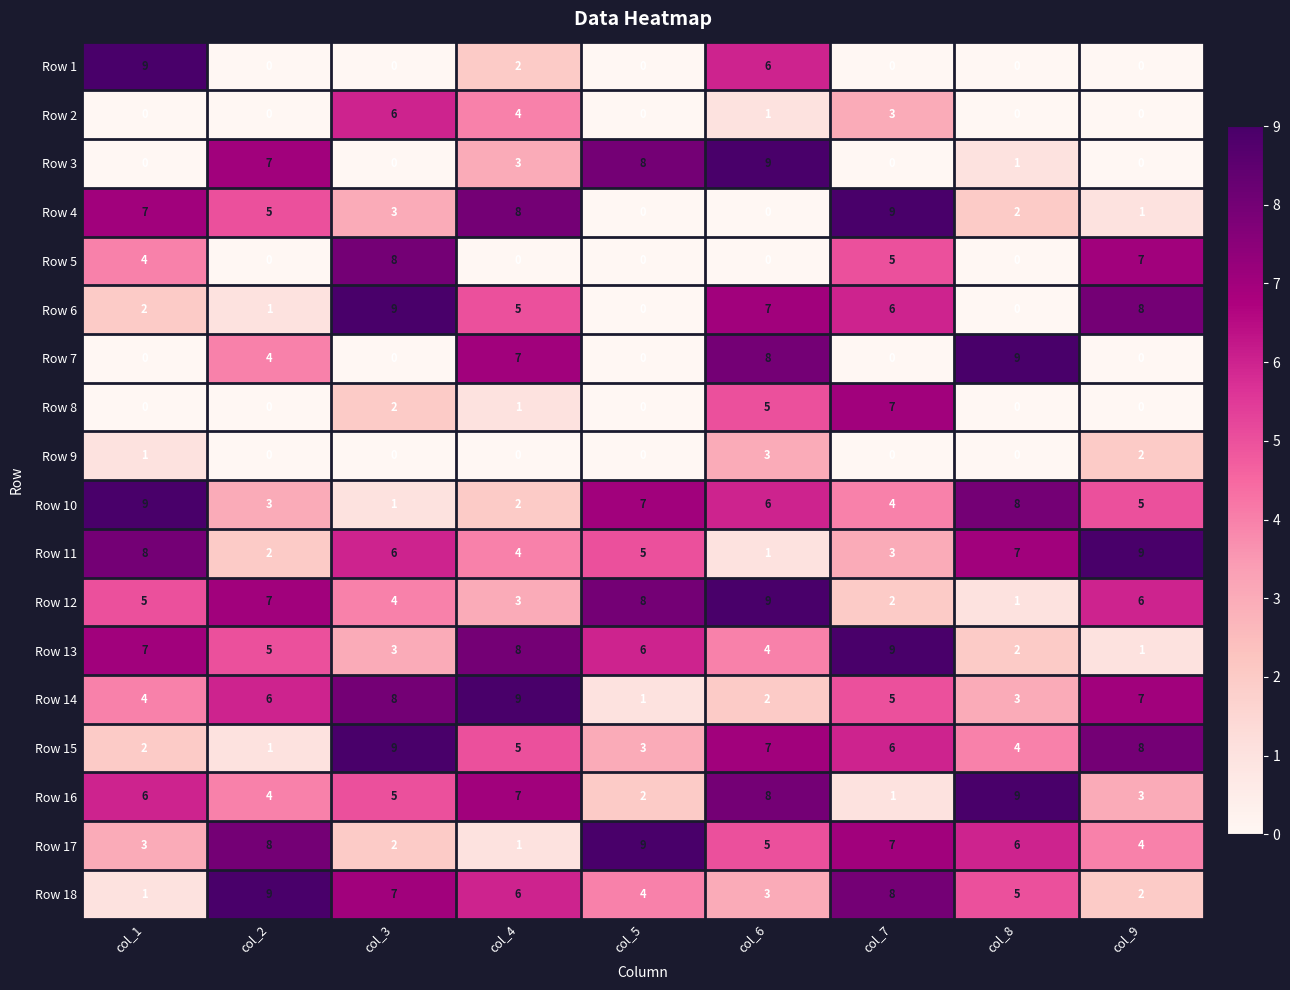

What is the sum of all Row 18 values?

45